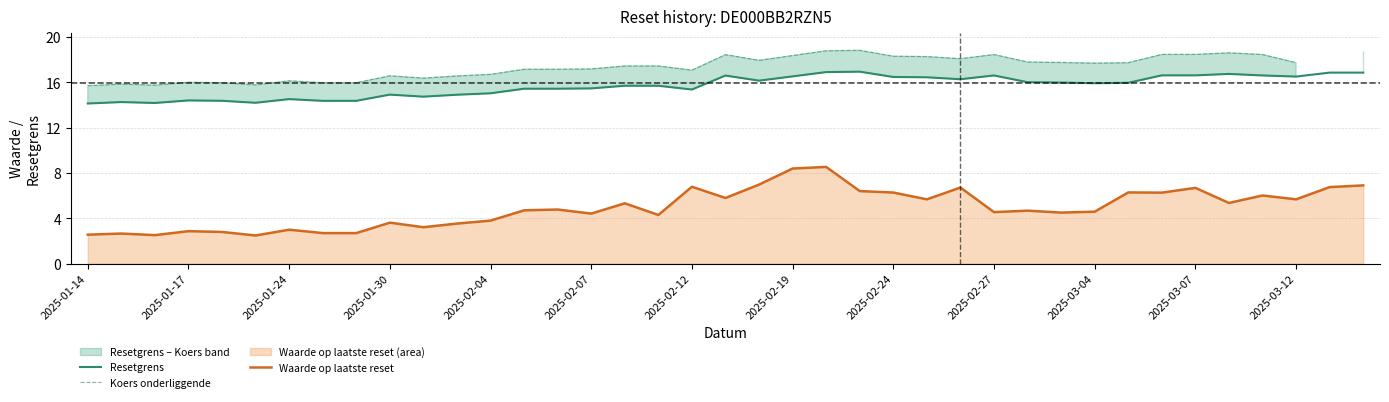

What is the difference between the second highest and second lowest values in the Koers onderliggende series?

3.1